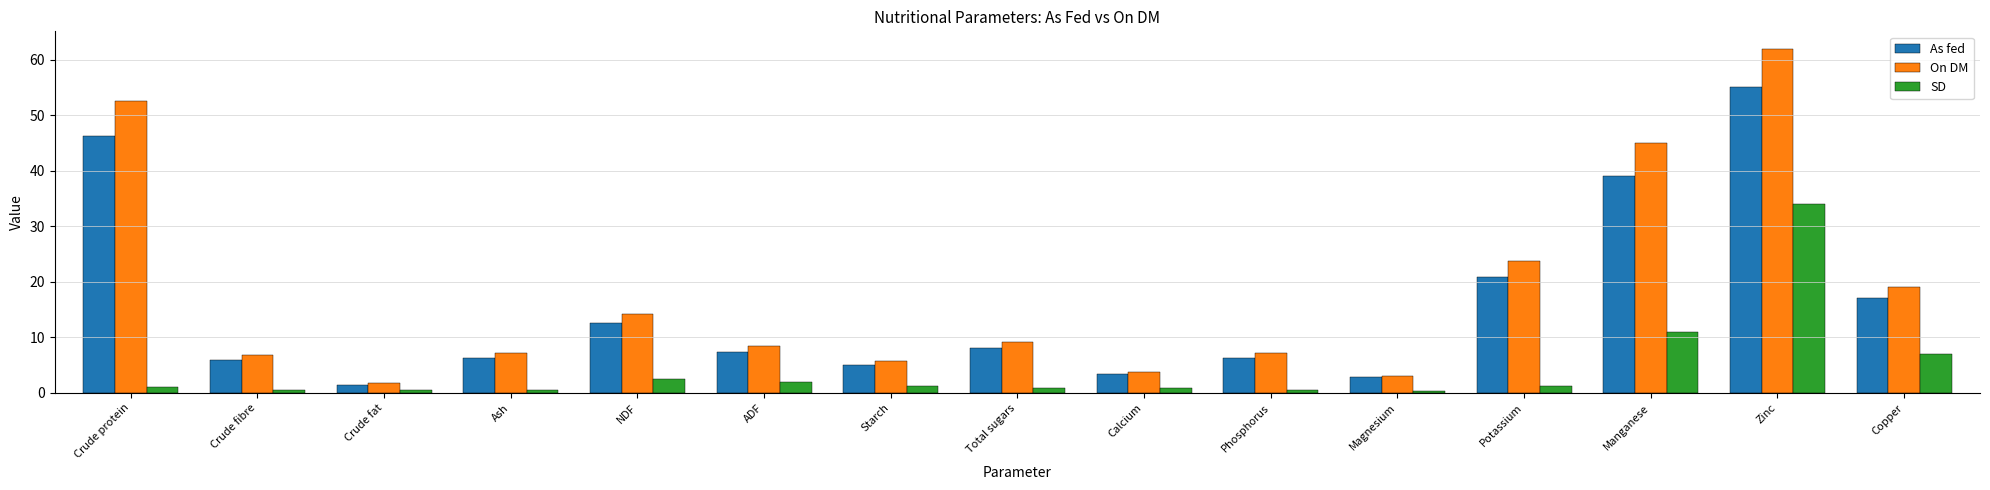

What is the total value across all series at Crude fibre?

13.4